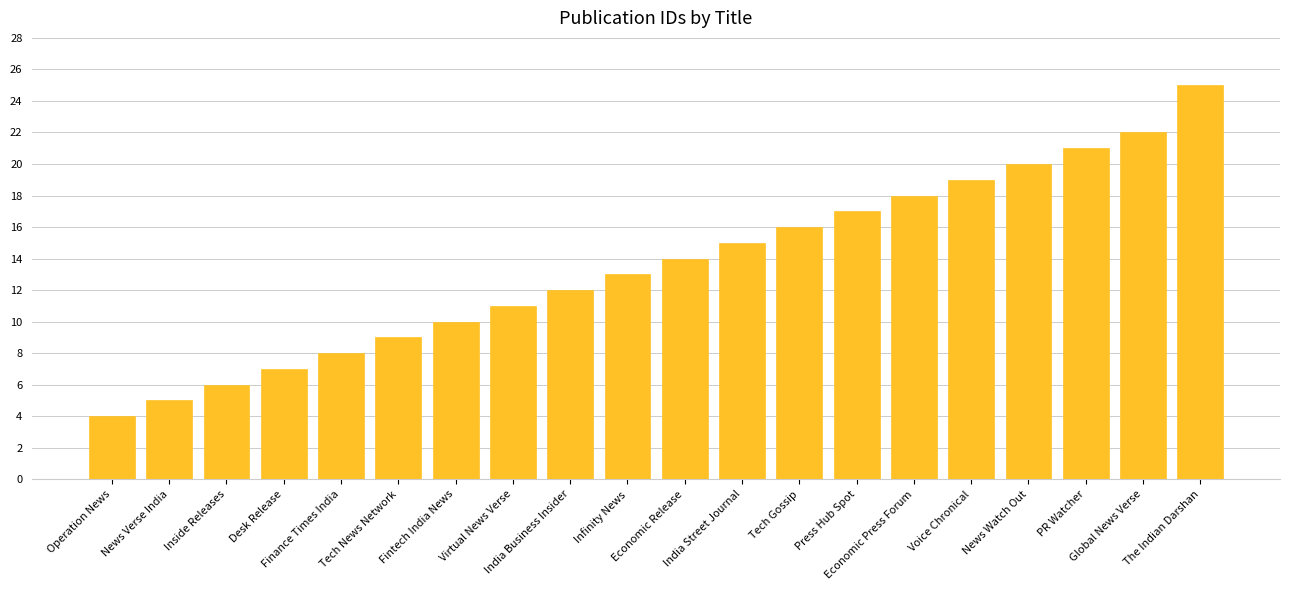

Is it true that the value at Economic Release is 22?

False